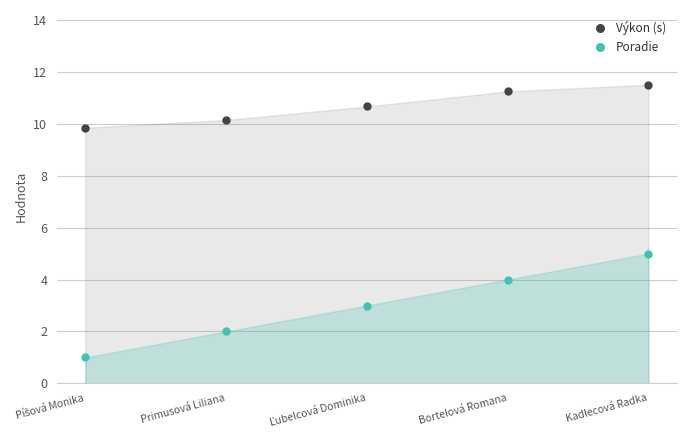

What position from the right is Bortelová Romana?

2